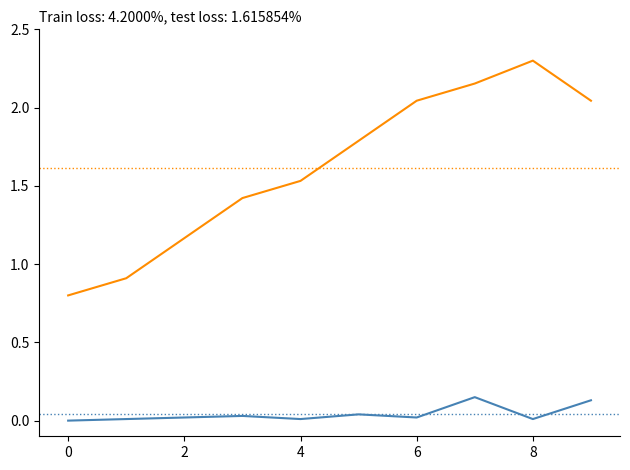

Reading left to right, extract all data points from this chart.

0=0.8	1=0.9	2=1.2	3=1.4	4=1.5	5=1.8	6=2.0	7=2.2	8=2.3	9=2.0